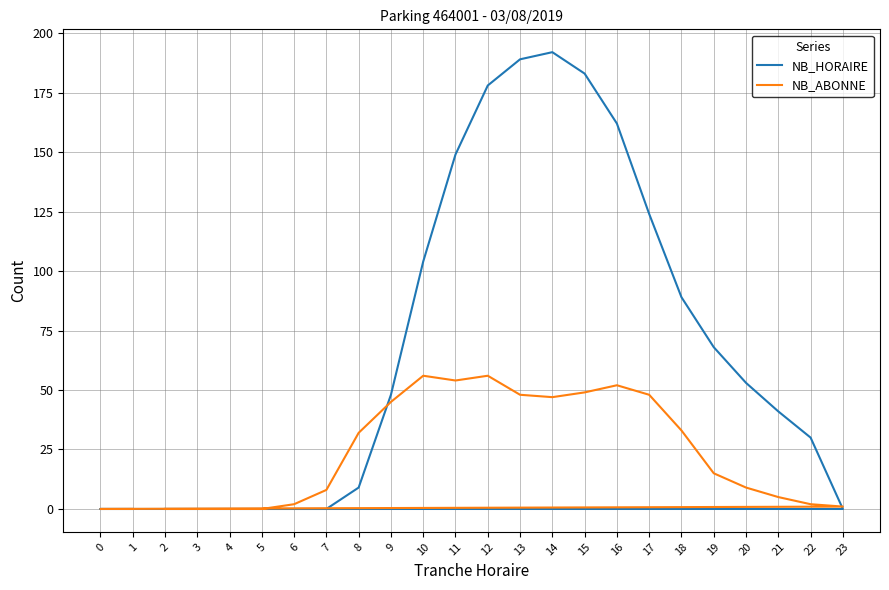

True or false: NB_HORAIRE and NB_ABONNE cross at least once.

True